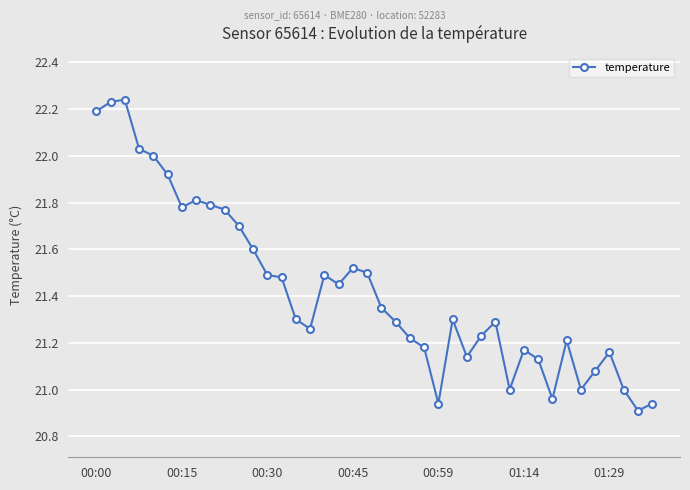

True or false: the data has more than 1 interior local peaks.

True